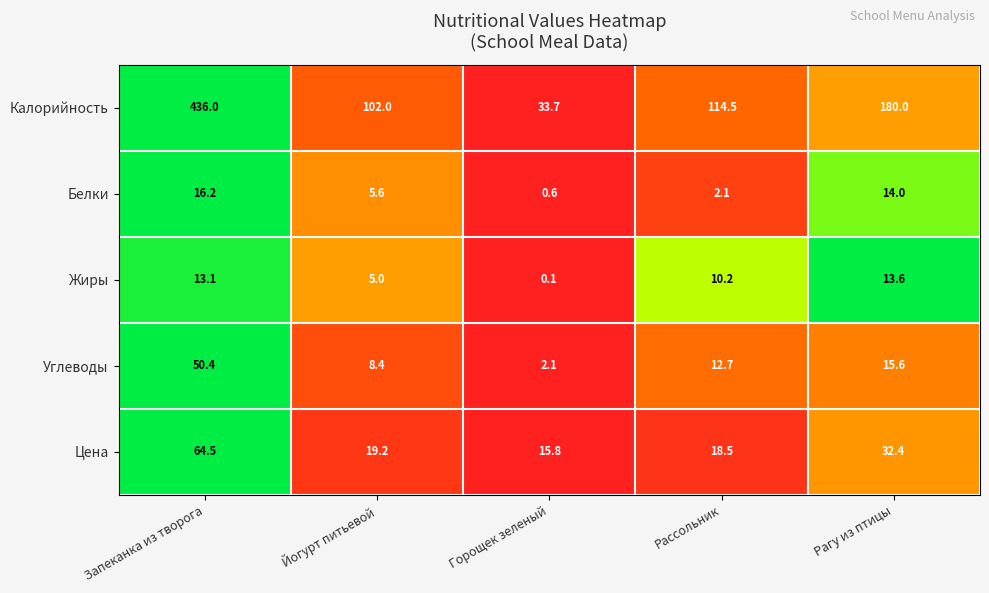

Which category has the highest value in the Белки series?

Запеканка из творога